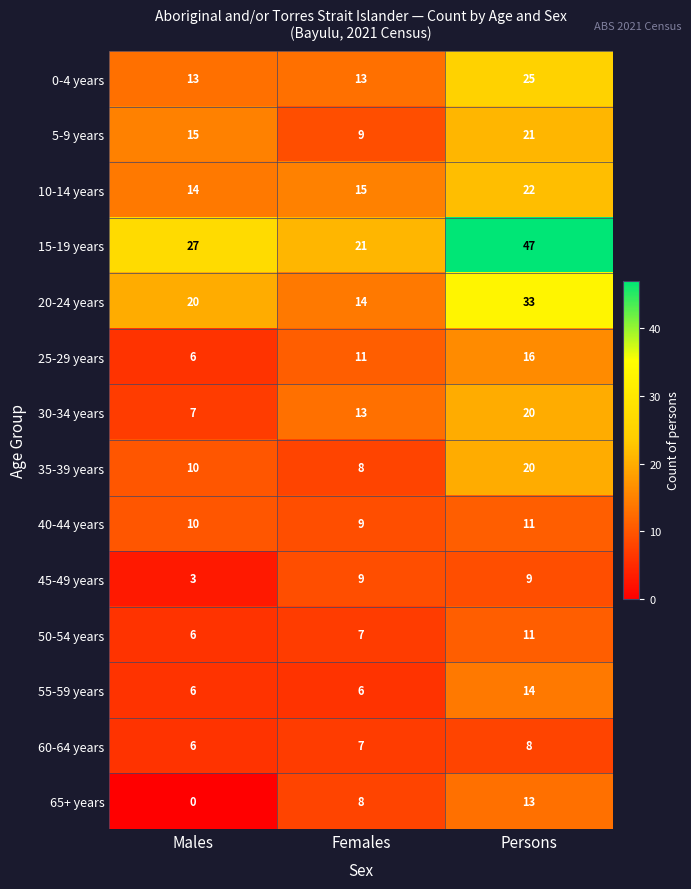

How many series are shown in this chart?

14